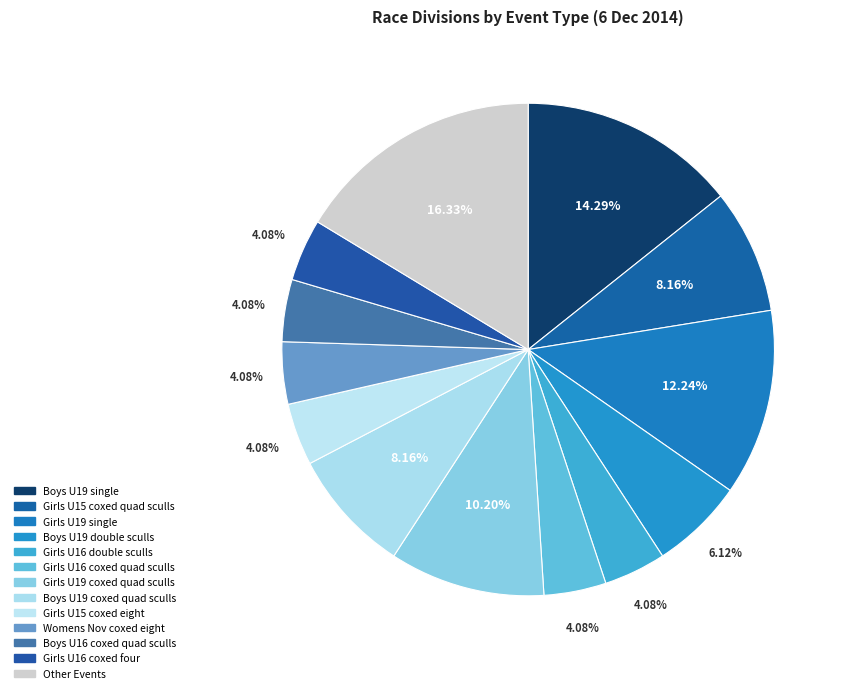

Is there a majority slice in this chart?

No